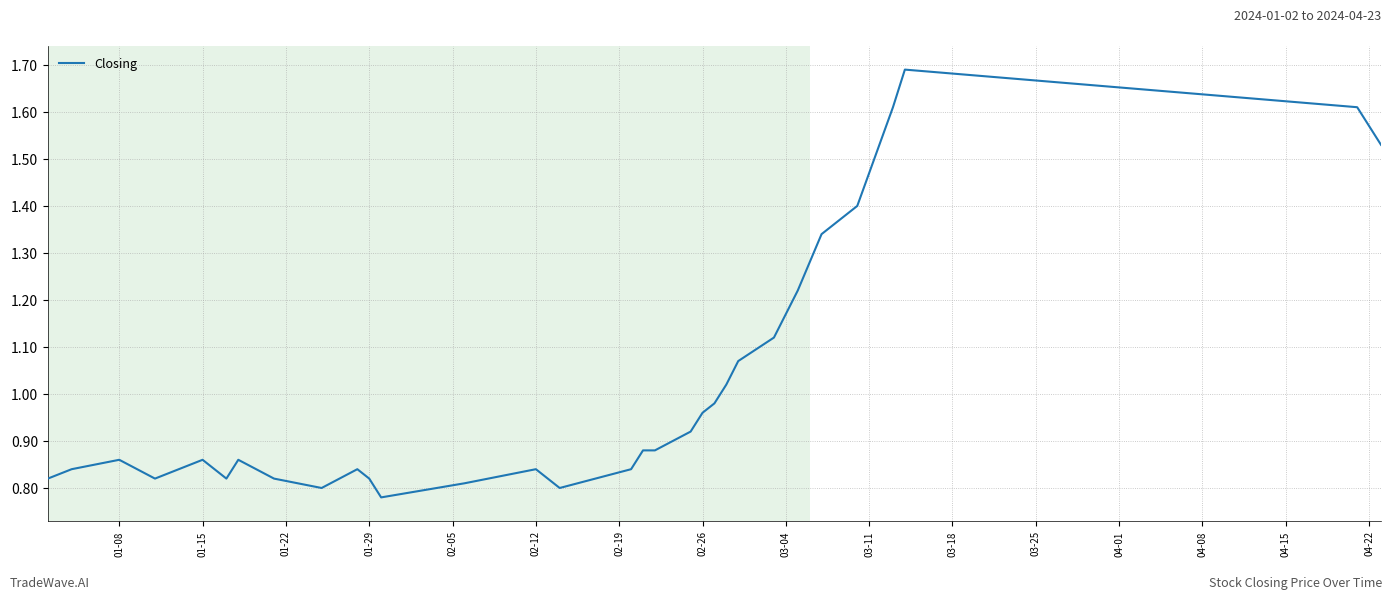

What is the greatest value displayed?

1.7